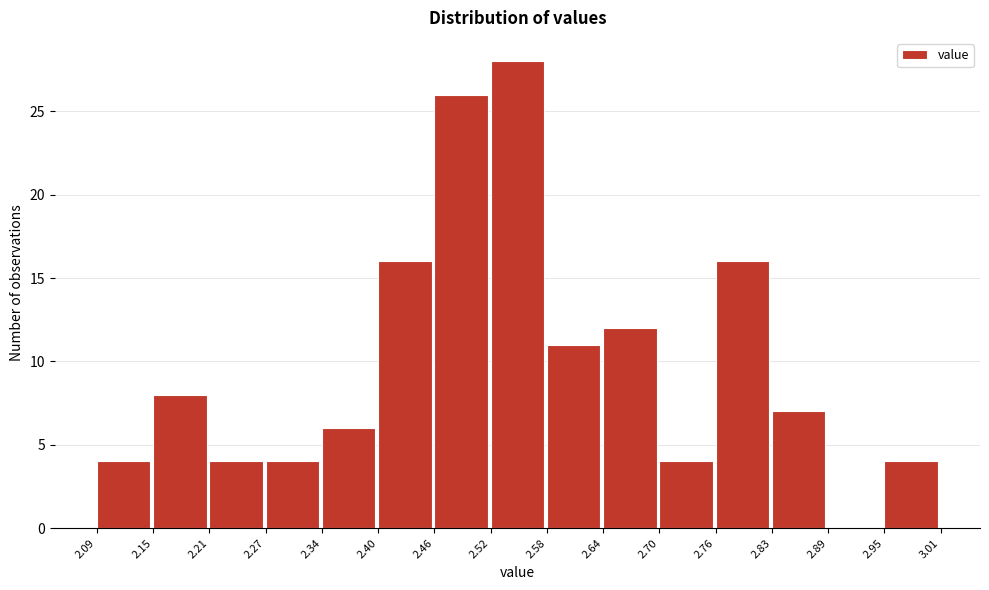

Reading left to right, list every bar in this chart as the range it spans on the x-axis followed by its height. The values are not printed on the chart, so give them approximately, as read against the axis.

2.09 to 2.15: 4
2.15 to 2.21: 8
2.21 to 2.27: 4
2.27 to 2.34: 4
2.34 to 2.40: 6
2.40 to 2.46: 16
2.46 to 2.52: 26
2.52 to 2.58: 28
2.58 to 2.64: 11
2.64 to 2.70: 12
2.70 to 2.76: 4
2.76 to 2.83: 16
2.83 to 2.89: 7
2.89 to 2.95: 0
2.95 to 3.01: 4